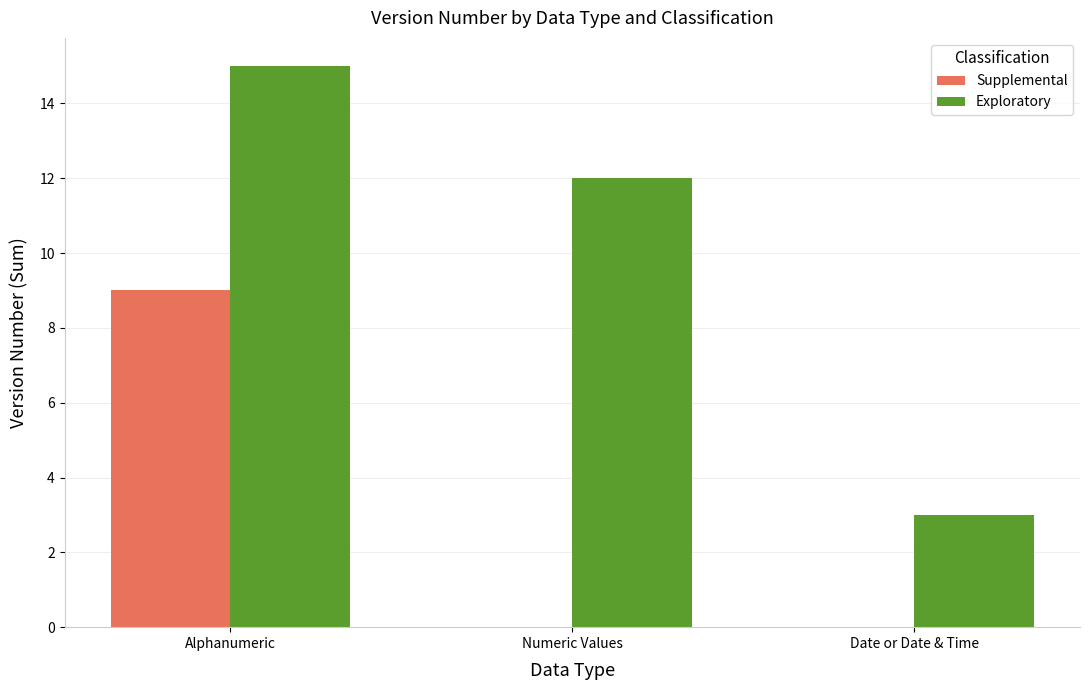

What is the average value of the Exploratory series?

10